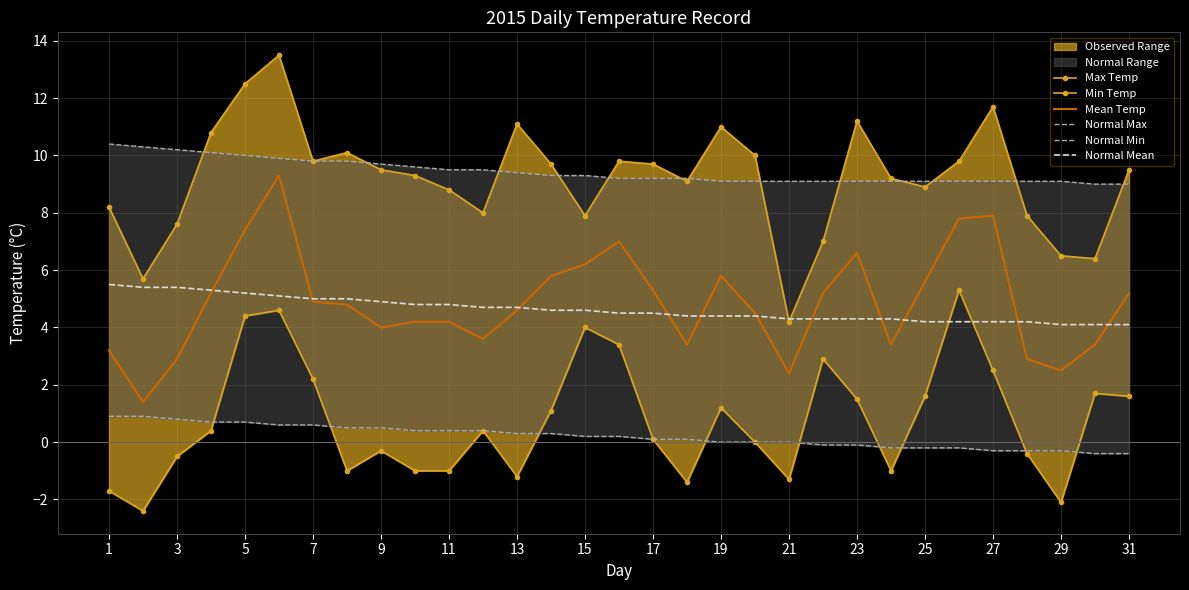

What is the sum of all Normal Max values?

292.5